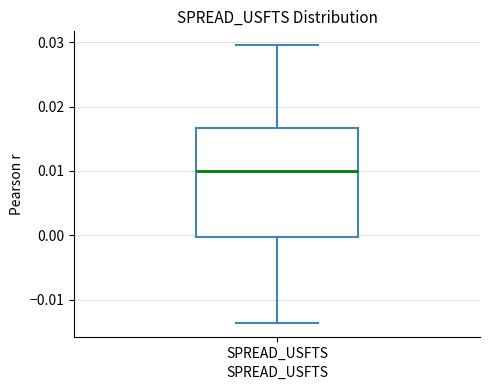

Read this box plot against the y-axis: the position of the median line, the range covered by the box, and the ends of both whiskers. The values are not printed on the chart, so give them approximately, as read against the axis.

median 0.010, box 0.000 to 0.017, whiskers -0.014 to 0.030